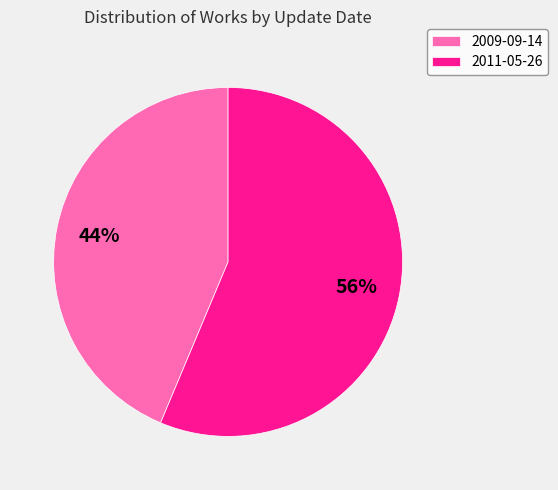

Do 2011-05-26 and 2009-09-14 together represent more than half of the pie?

Yes